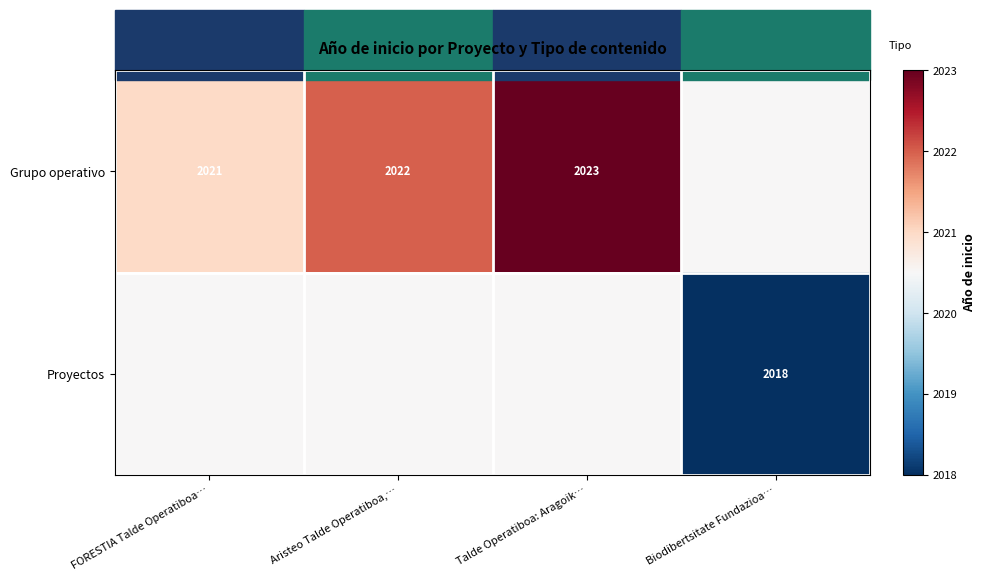

At which category is the sum across all series the highest?

Talde Operatiboa: Aragoik…